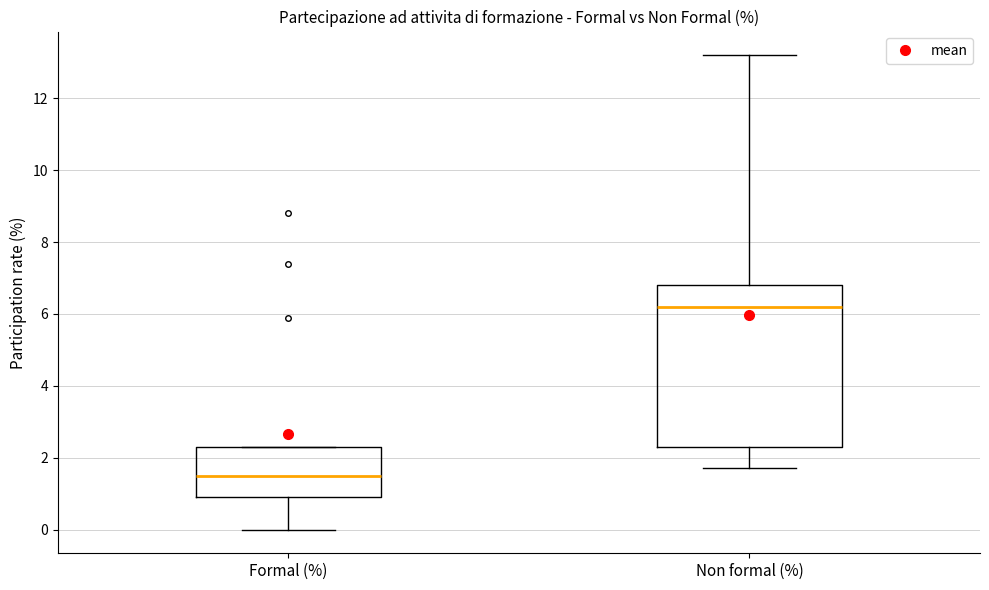

Comparing the boxes themselves (not the whiskers), which one is the tallest?

Non formal (%)